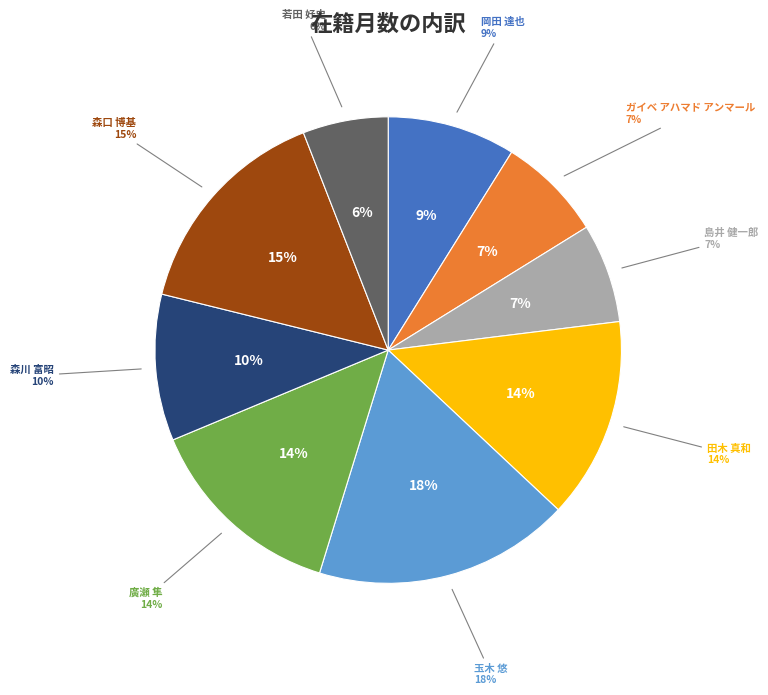

Is the sum of 岡田 達也 and 玉木 悠 greater than half?

No